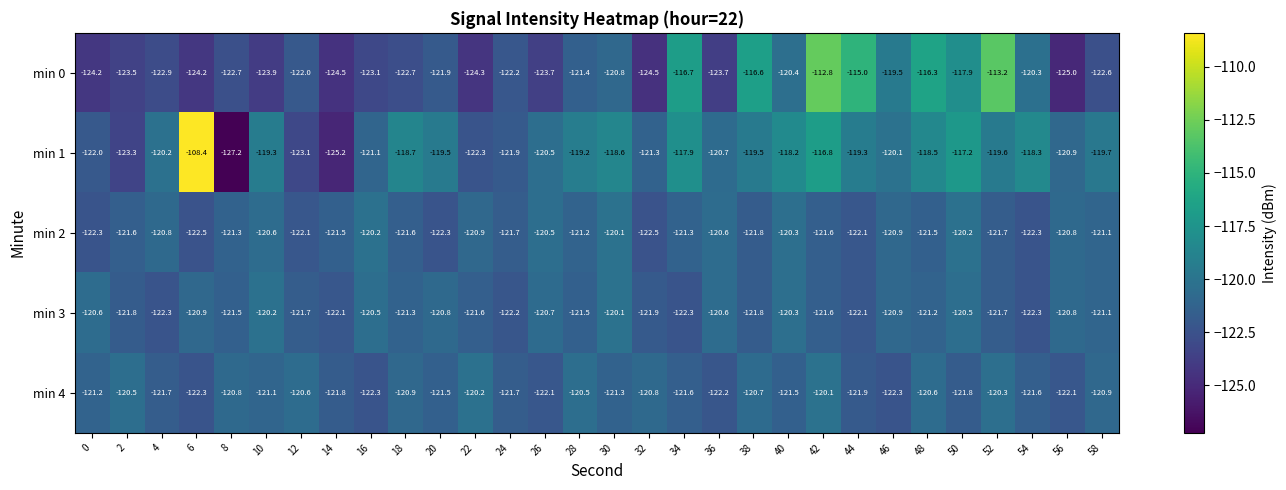

Rank the series at 34 from lowest to highest value.

min 3, min 4, min 2, min 1, min 0